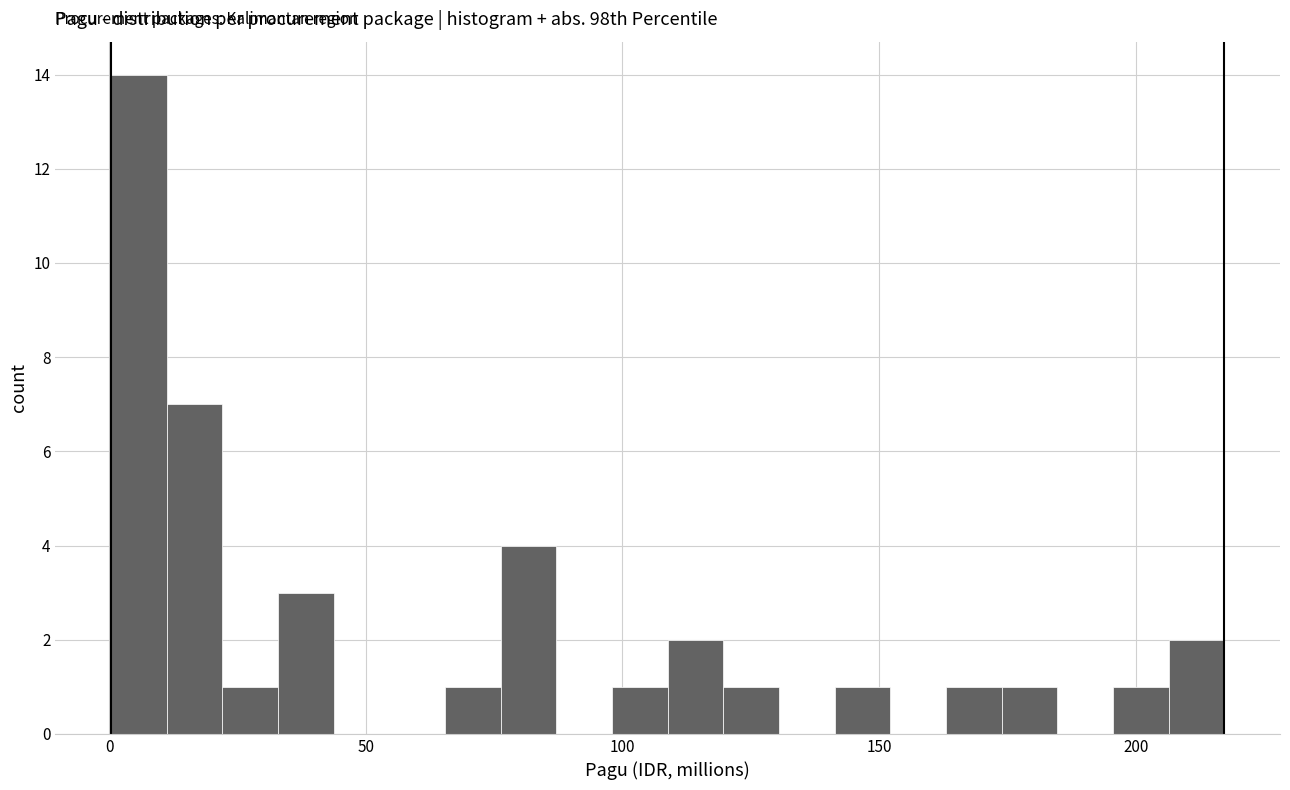

Around what value on the x-axis is the tallest bar? Give the approximate position of its centre, as read against the axis.

5